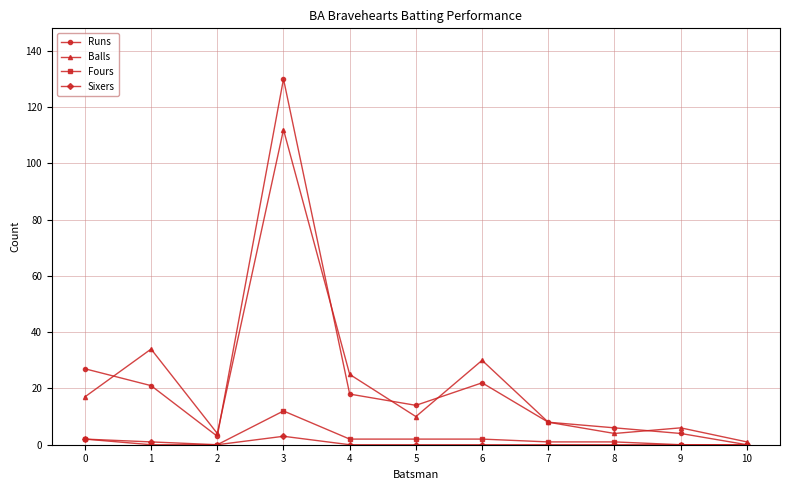

At how many categories does at least one series exceed 29?

3